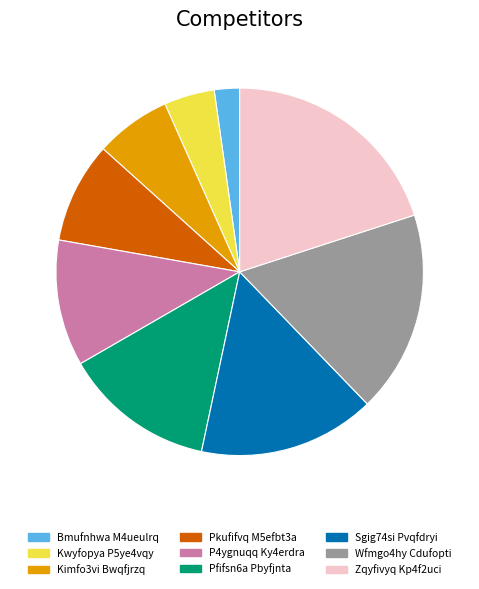

How many segments does this pie chart have?

9